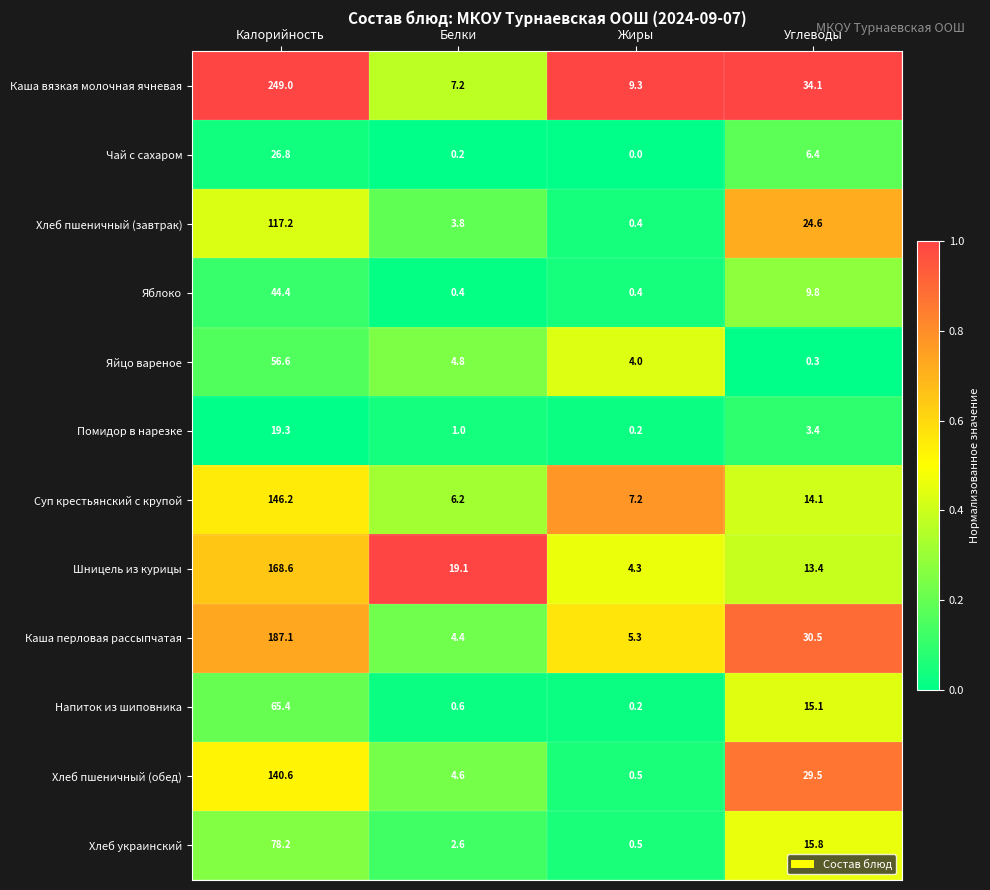

What is the total value across all series at Жиры?

32.3